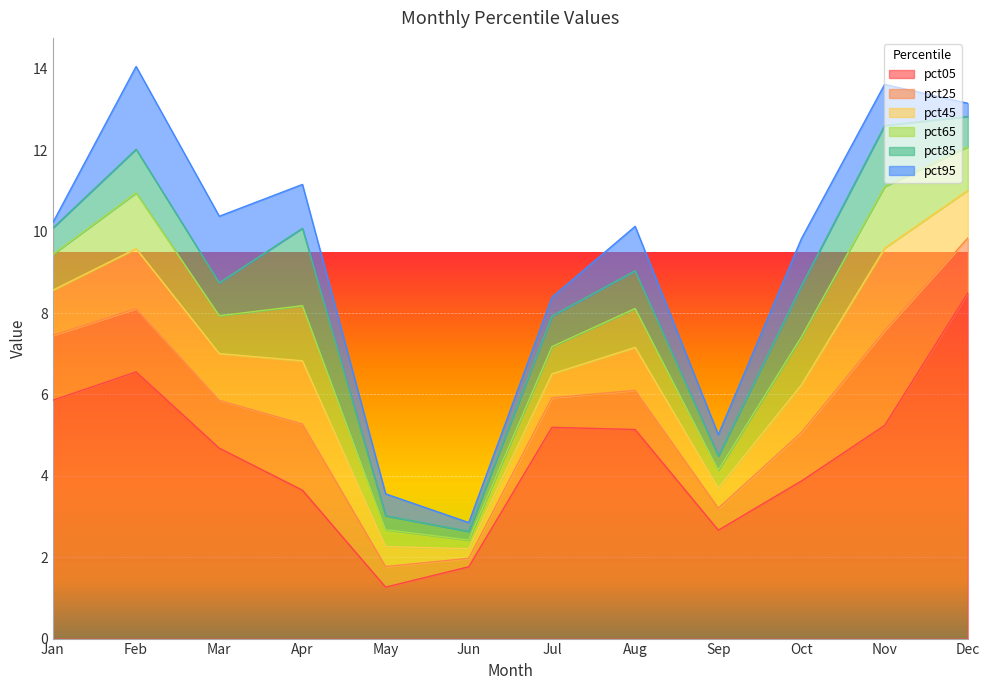

Where is the first local maximum for pct25?

Apr